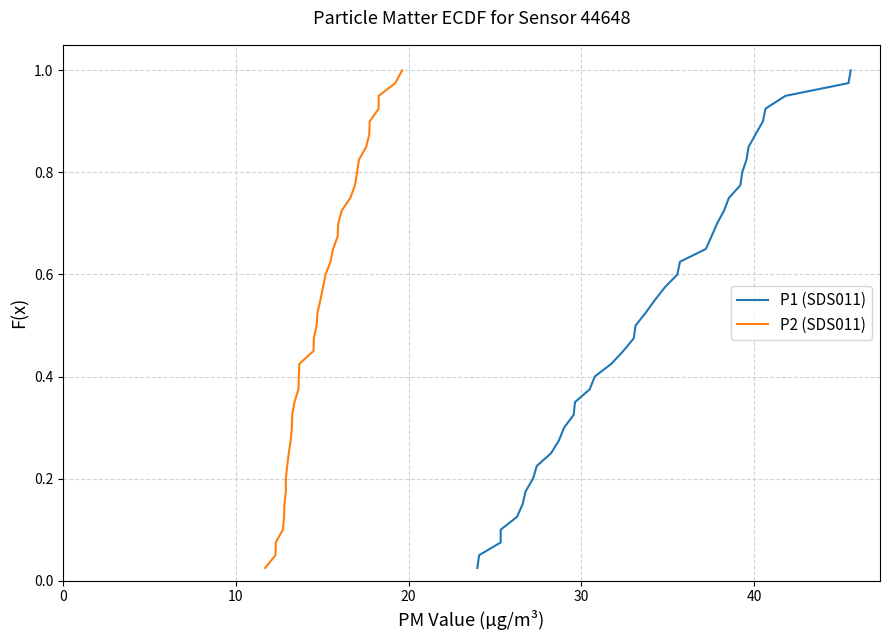

True or false: P2 (SDS011) and P1 (SDS011) intersect in this chart.

False